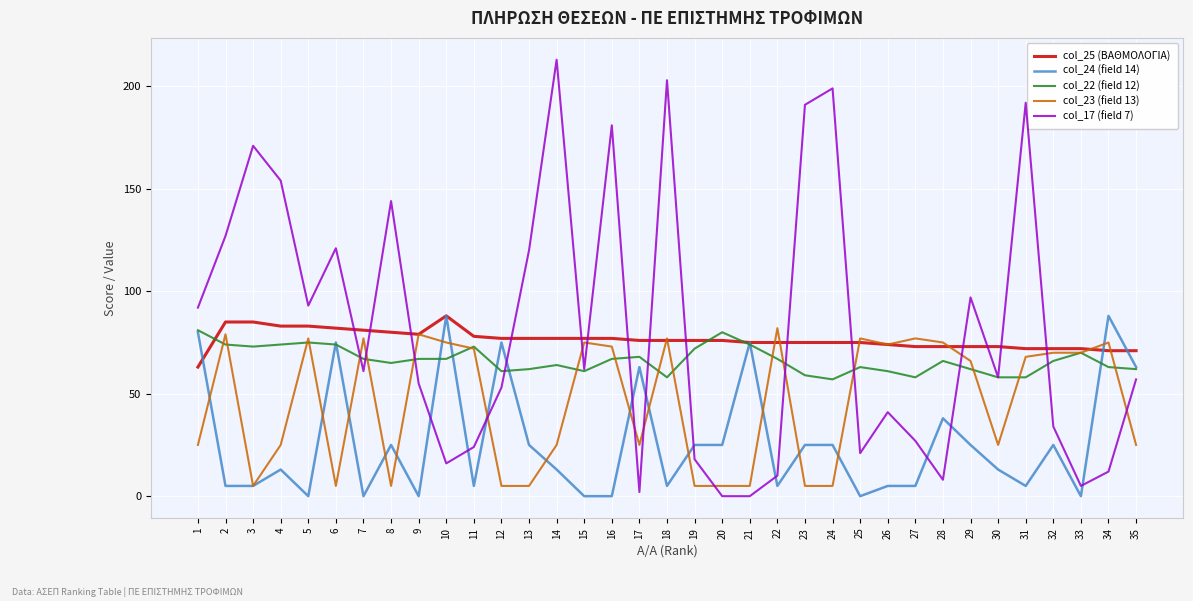

What is the approximate value of col_25 (ΒΑΘΜΟΛΟΓΙΑ) at 26?

74